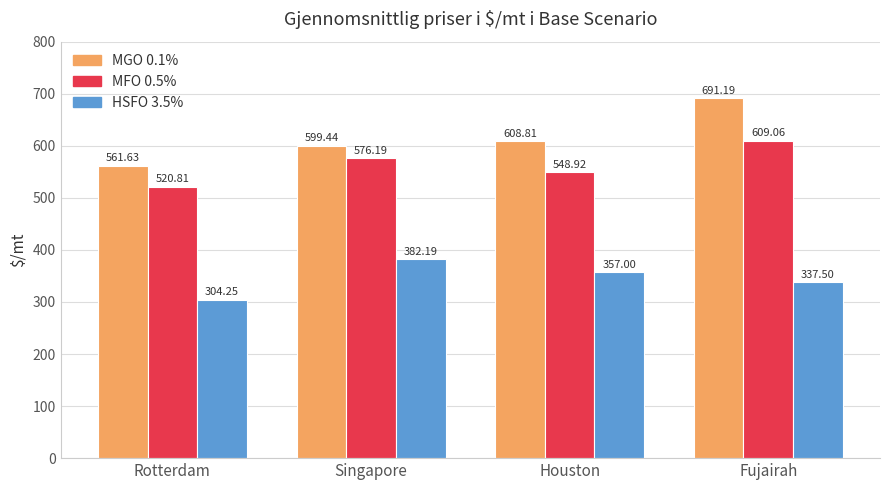

How many groups of bars are there?

4